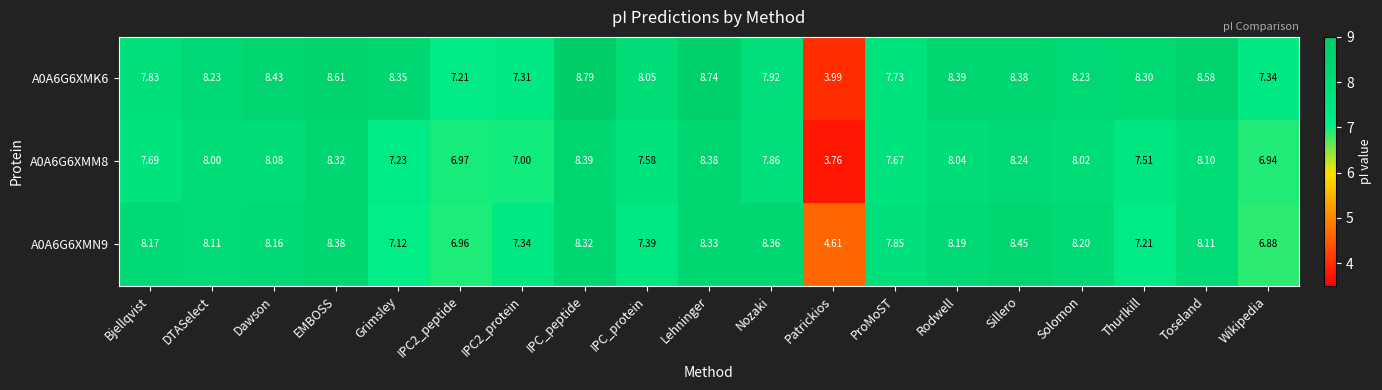

Which category has the highest value across all series?

IPC_peptide